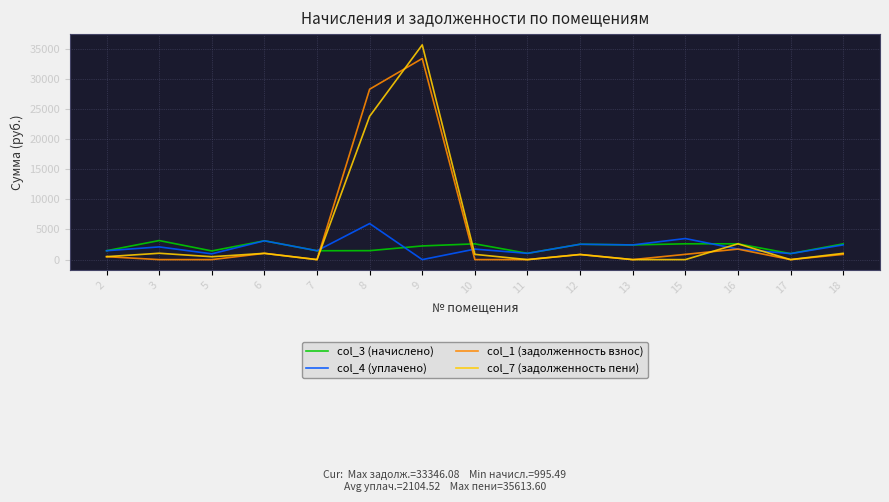

At 9, list the series in order from smallest to largest.

col_4 (уплачено), col_3 (начислено), col_1 (задолженность взнос), col_7 (задолженность пени)